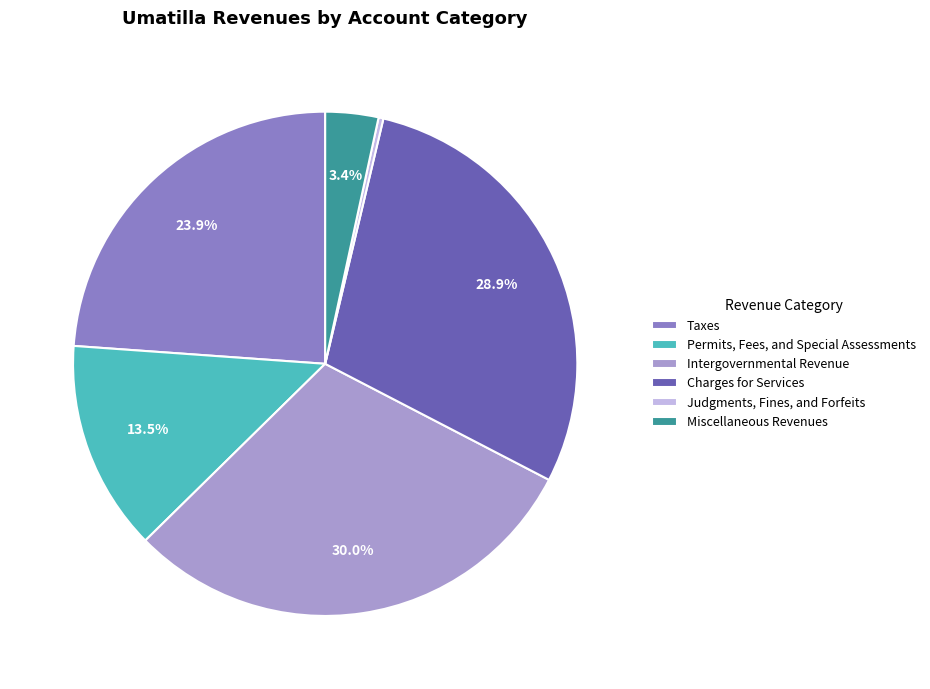

To the nearest percent, what percentage of the pie is Intergovernmental Revenue?

30%